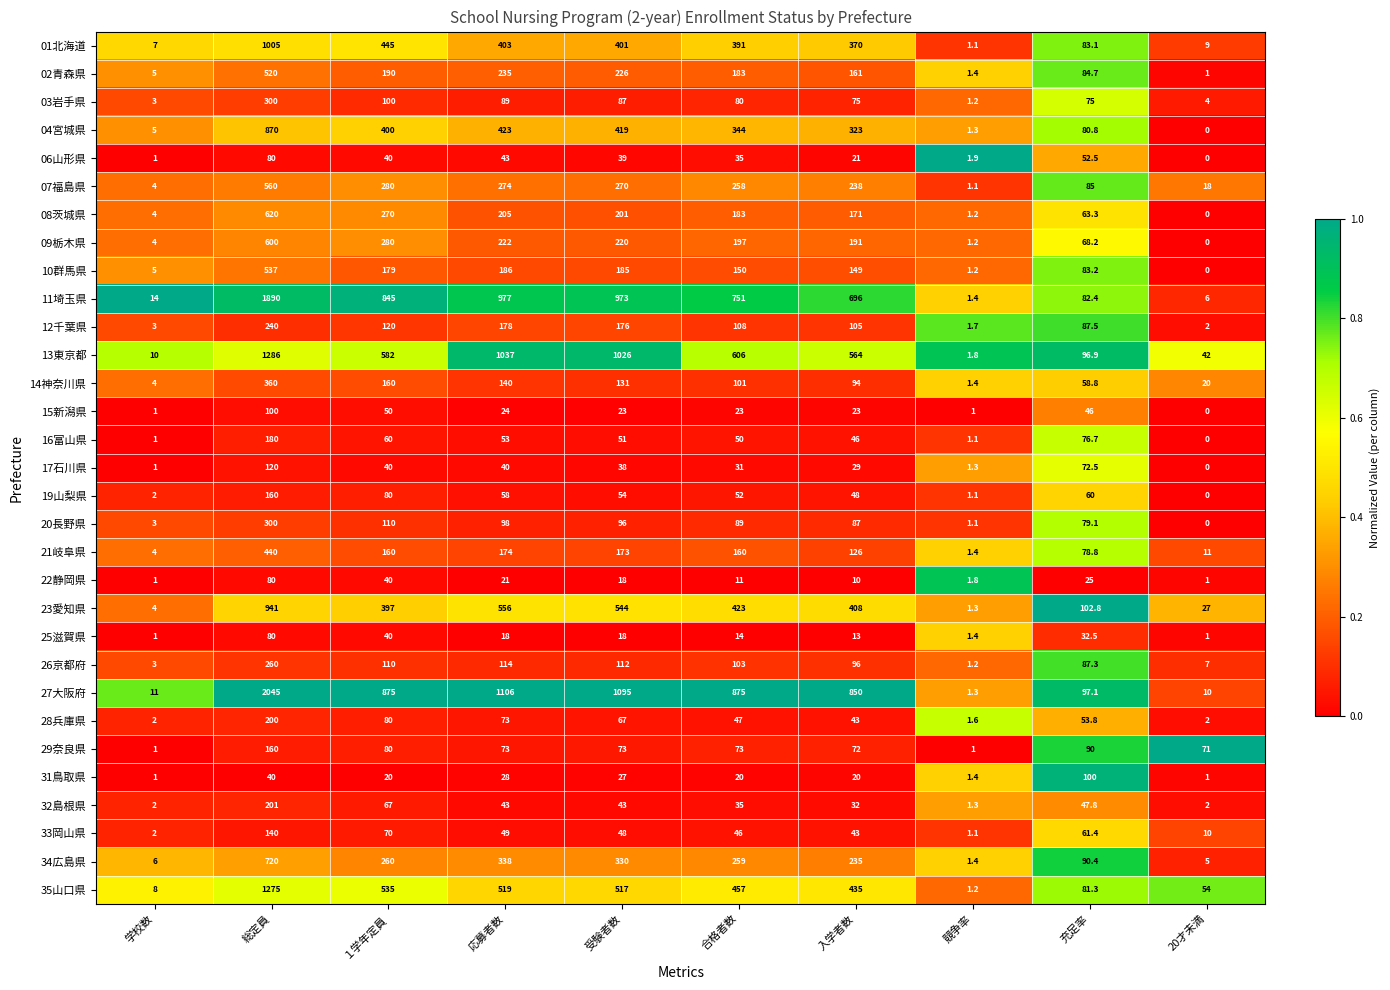

How many values in 17石川県 are above zero?

9